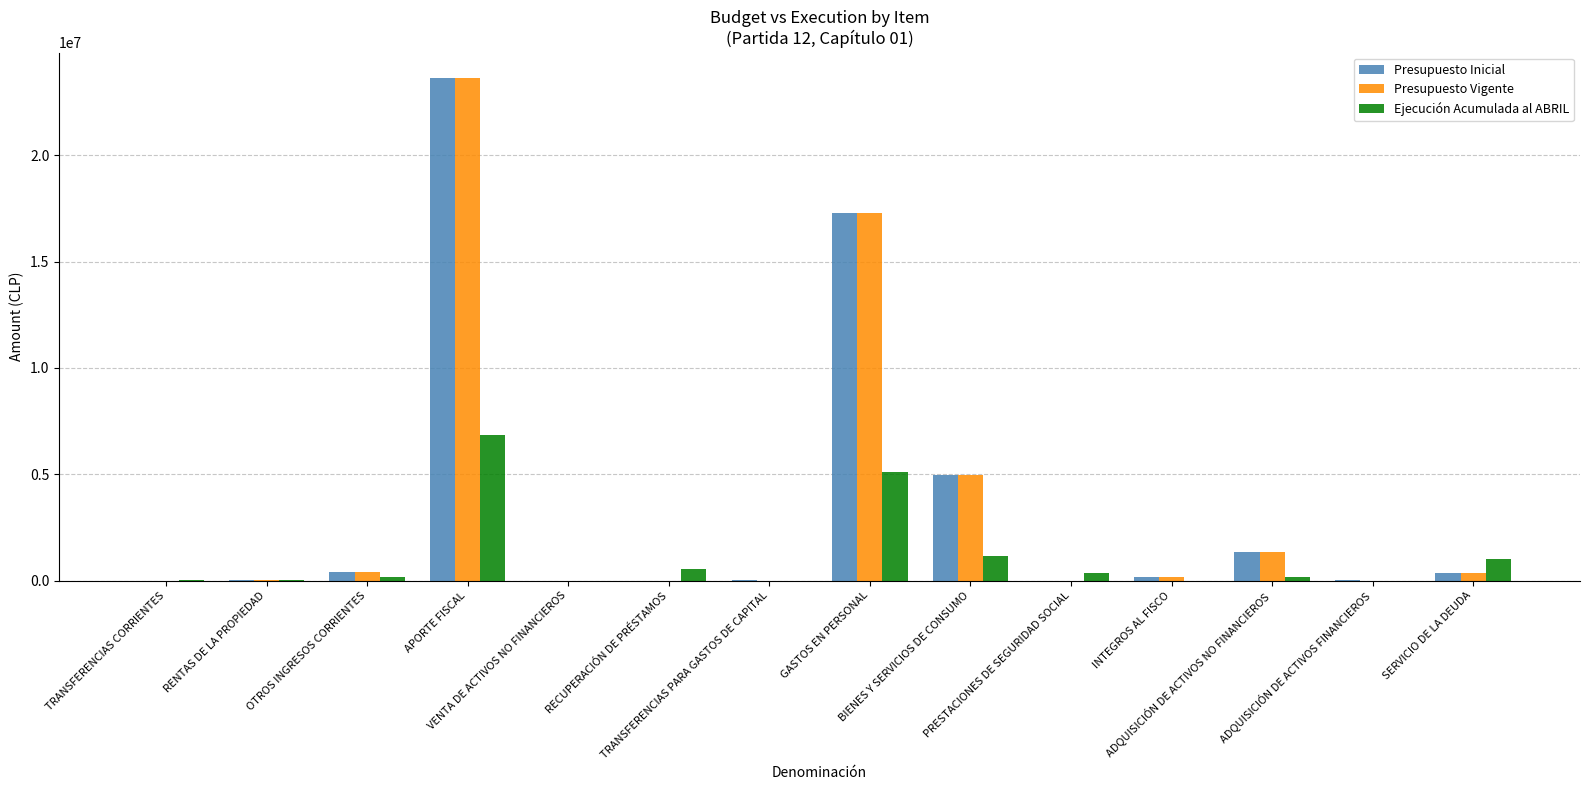

What is the maximum value for Presupuesto Inicial?

23647518